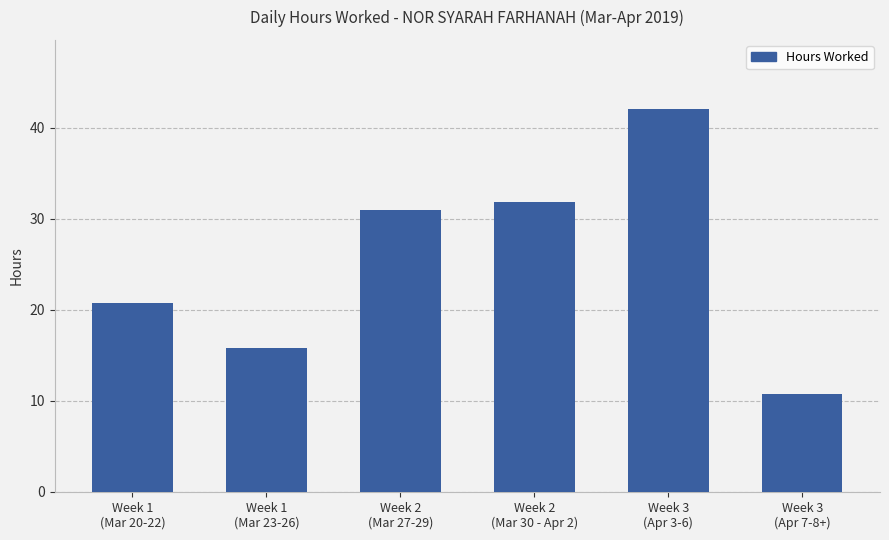

What is the smallest value displayed?

10.7